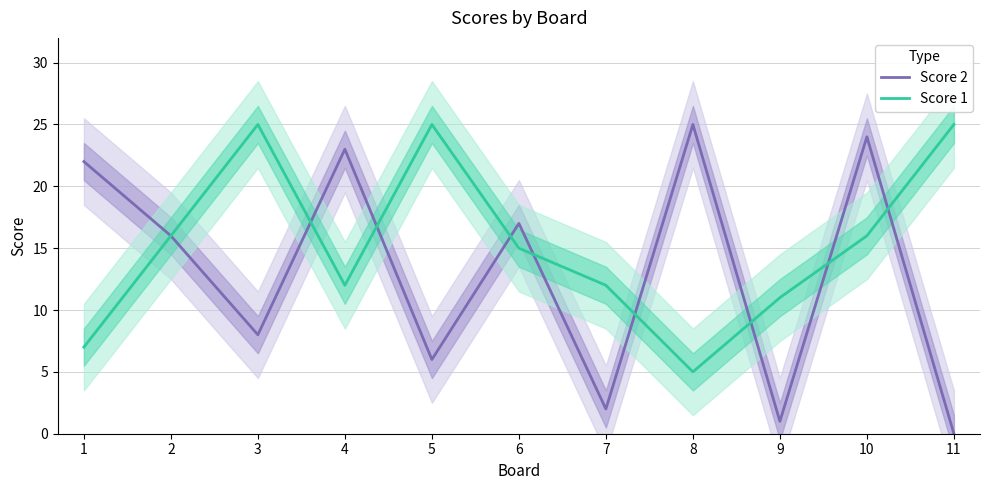

At 2, list the series in order from smallest to largest.

Score 2, Score 1